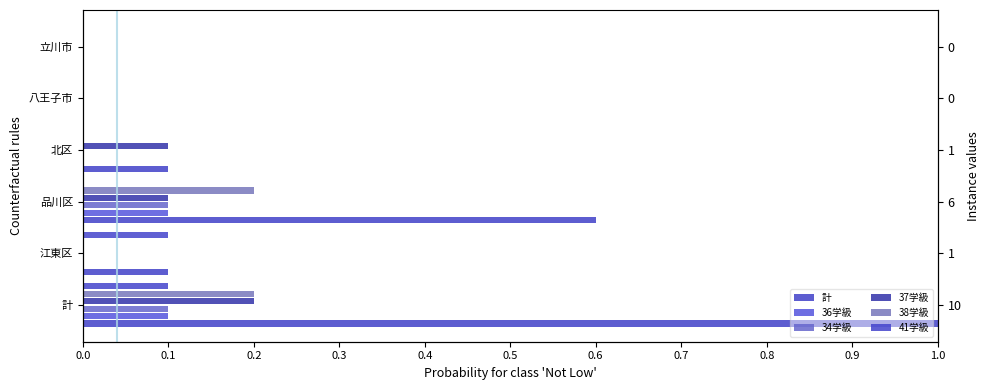

Which series has the largest total across all categories?

計